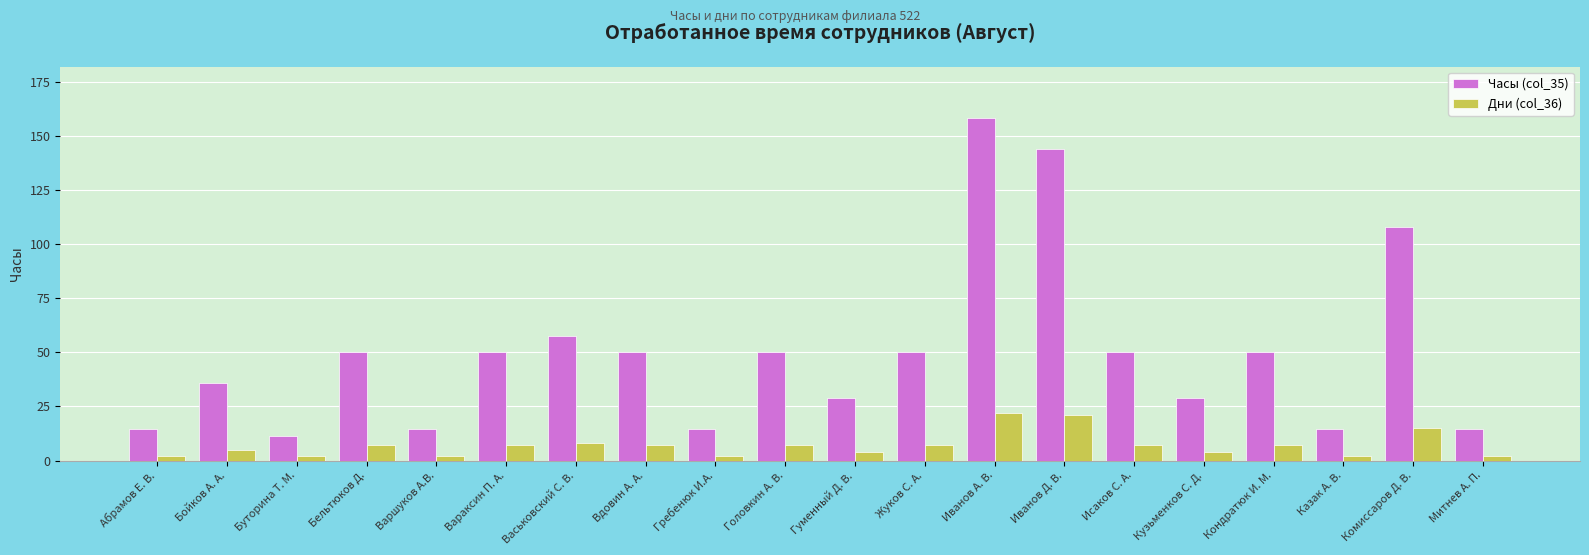

How many bars are there in each group?

2